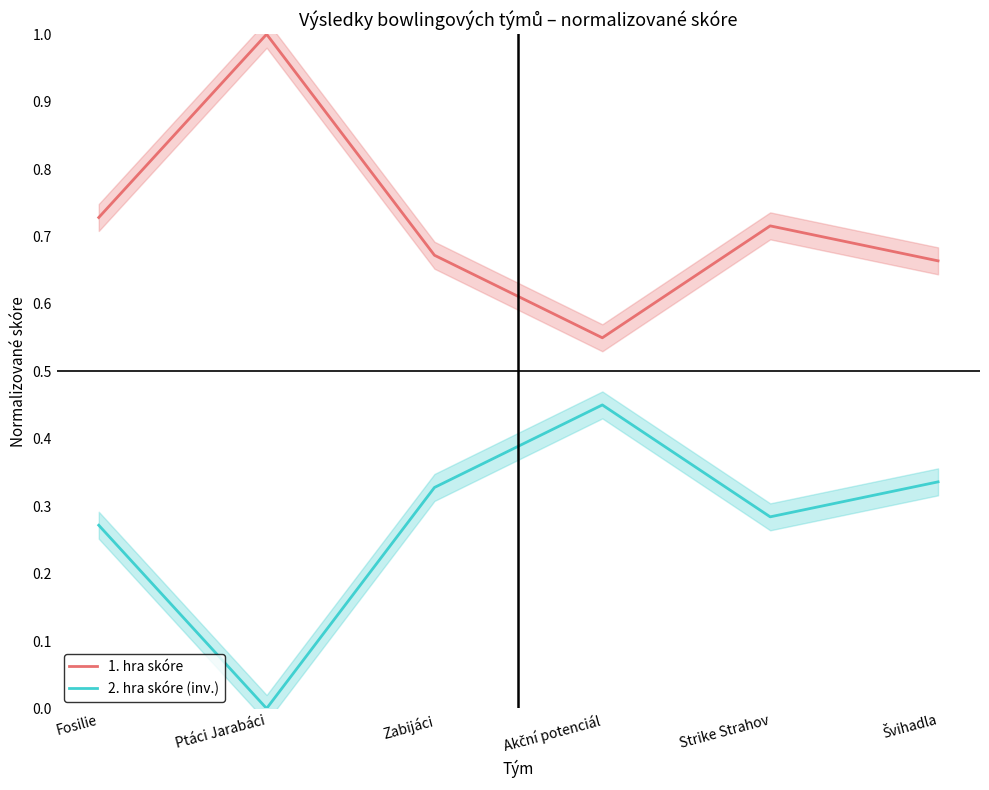

How many lines are shown in the chart?

2